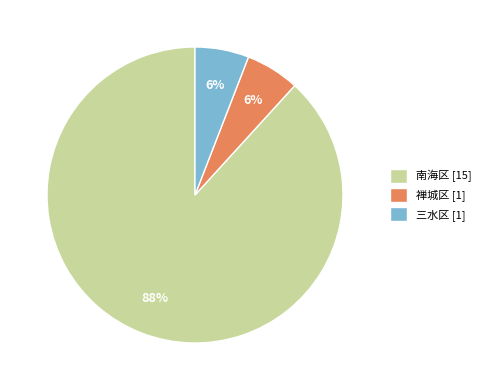

Does any single category account for the majority?

Yes